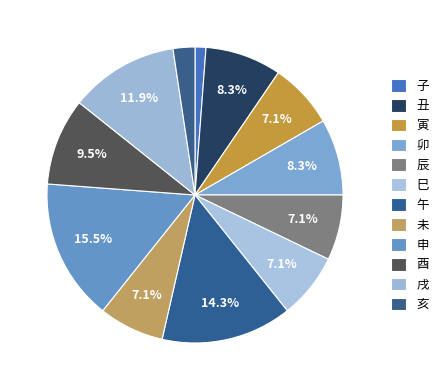

To the nearest percent, what portion does 辰 represent?

7%